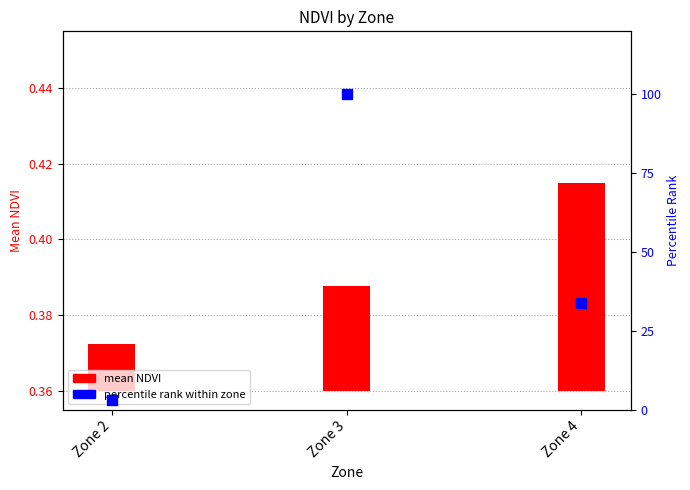

Which has a higher value, Zone 2 or Zone 4?

Zone 4